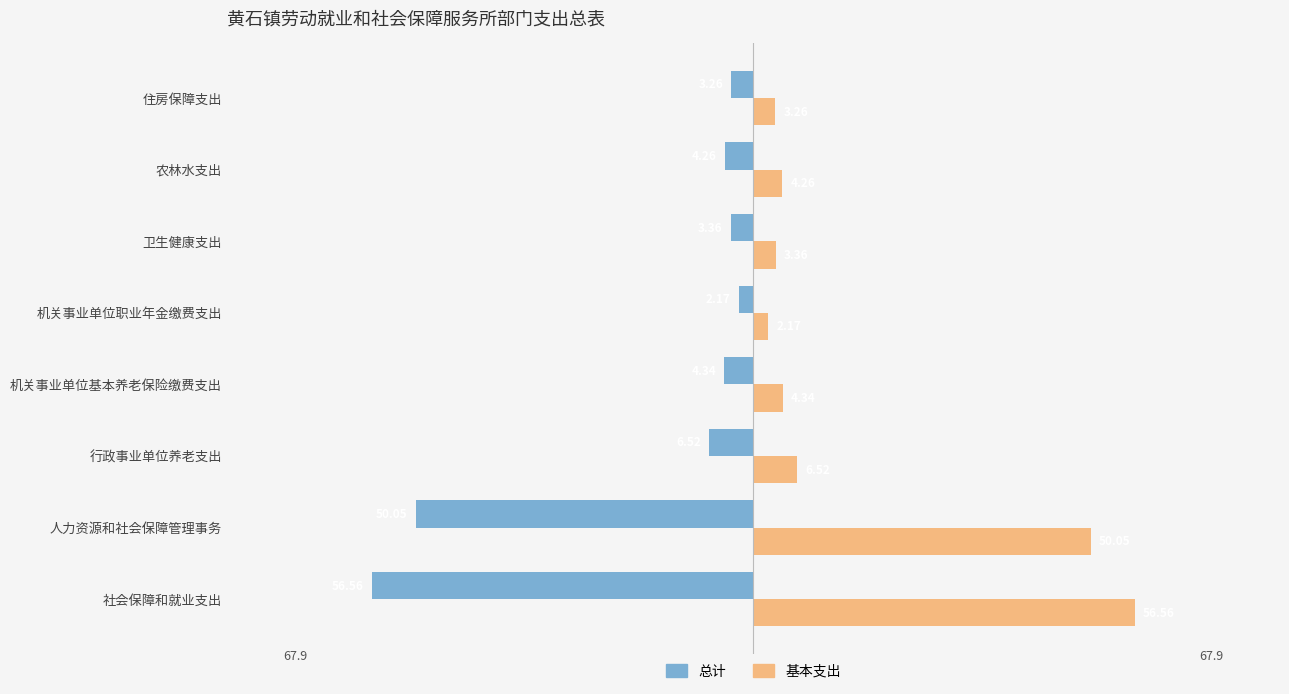

At 机关事业单位职业年金缴费支出, list the series in order from smallest to largest.

总计, 基本支出